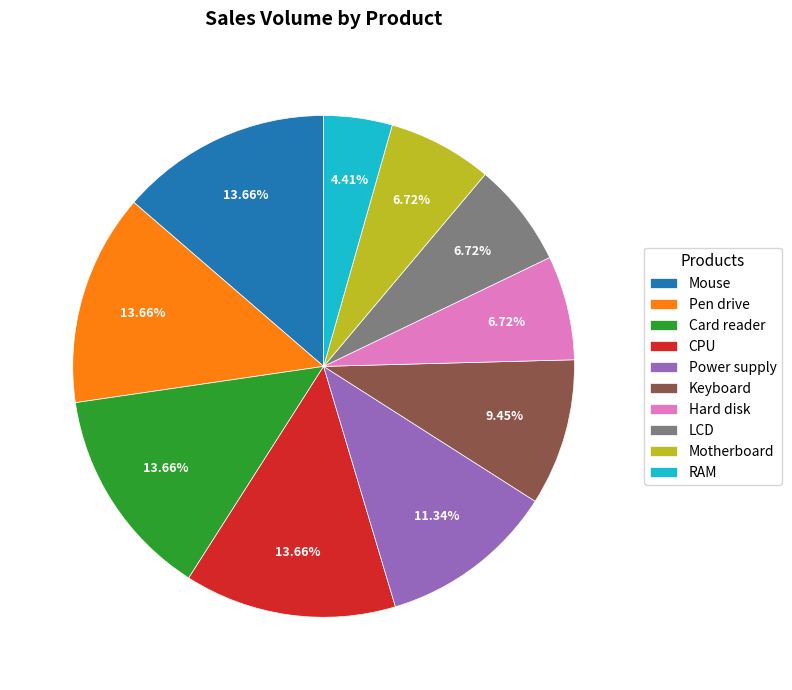

Is it true that Keyboard is 3% of the pie?

False